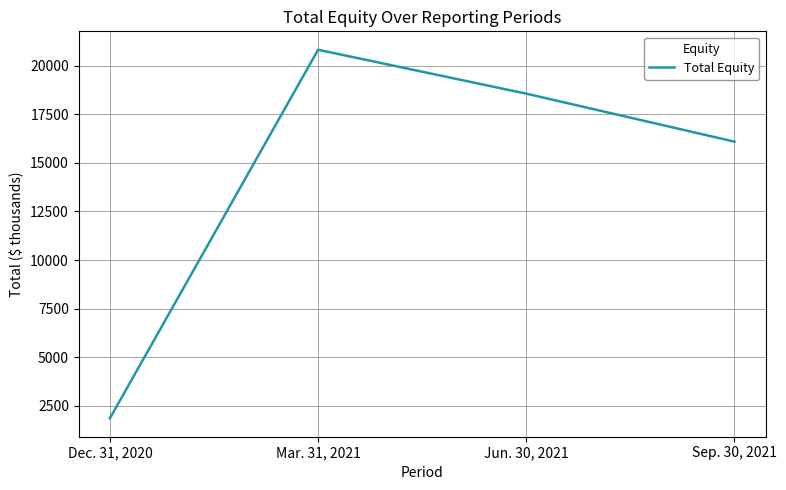

What is the change in value from Mar. 31, 2021 to Jun. 30, 2021?

-2260